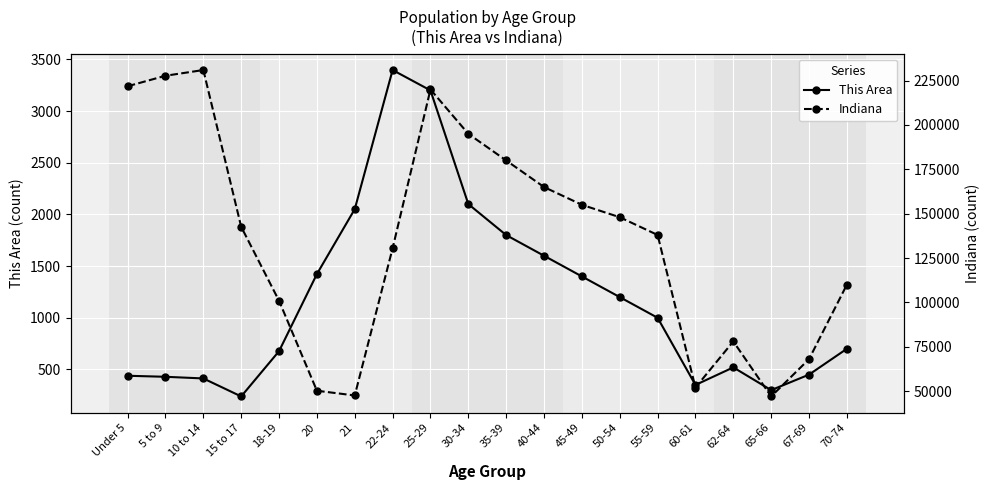

What is the value of the Indiana point at the 14th from the left?

148000